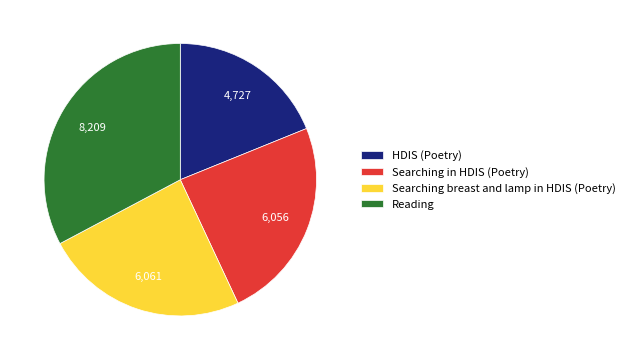

Combined, do HDIS (Poetry) and Searching in HDIS (Poetry) account for over 50%?

No